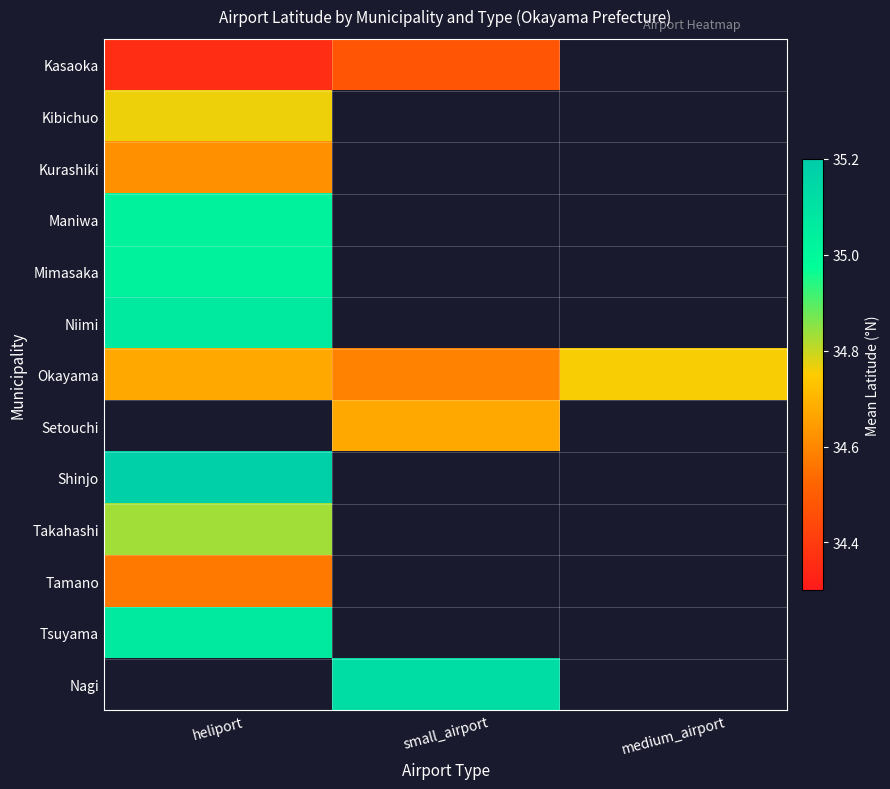

What is the spread (max minus min) of values at heliport?

0.8